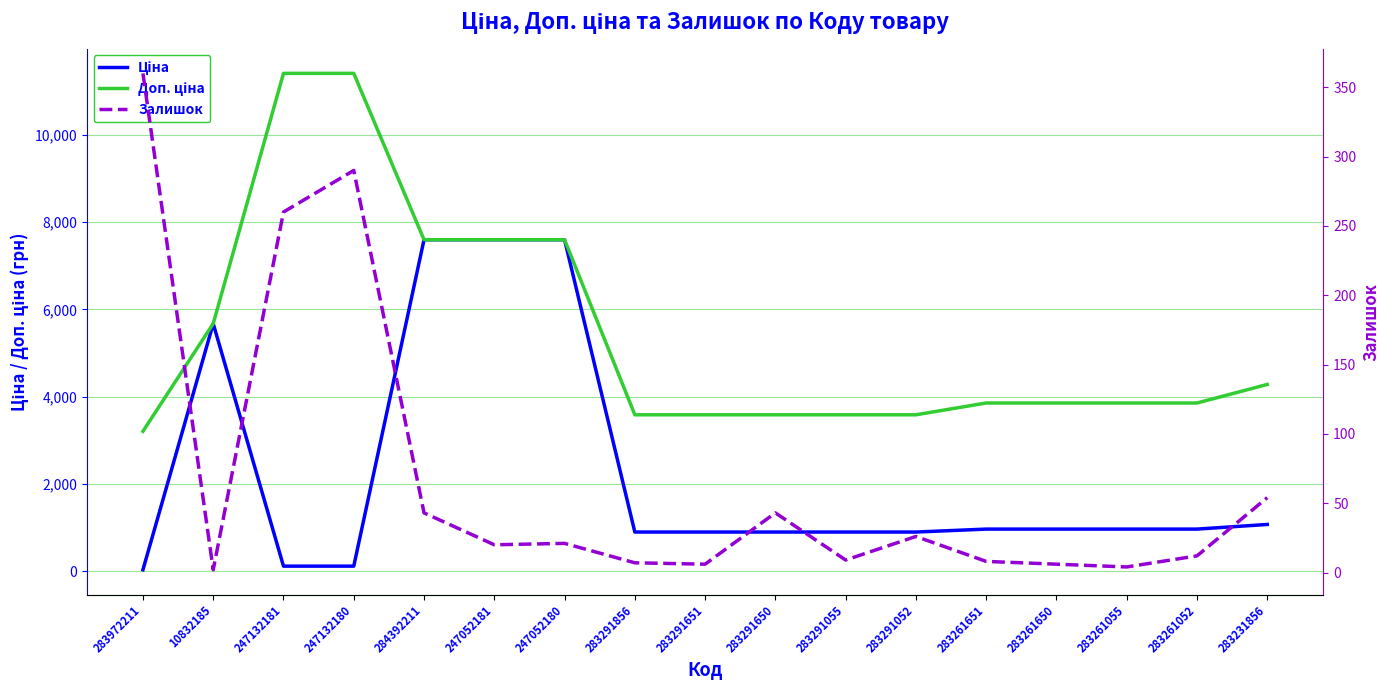

Which series has the widest spread of values?

Доп. ціна